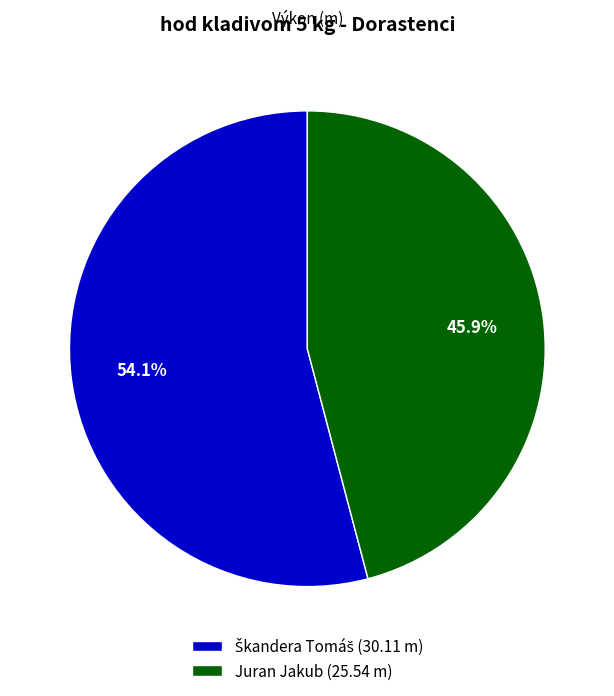

To the nearest percent, what is the average slice percentage?

50%